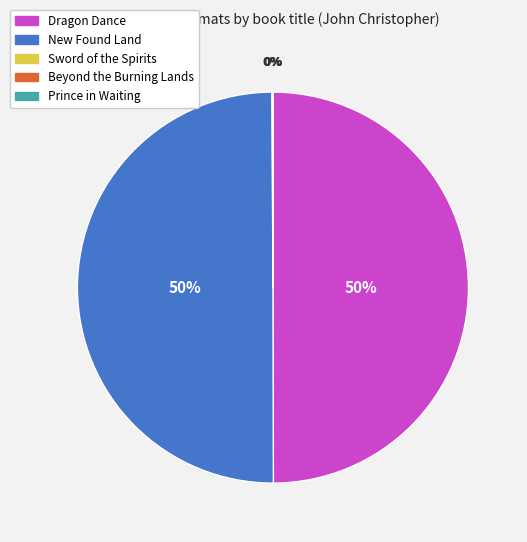

Do New Found Land and Dragon Dance together represent more than half of the pie?

Yes